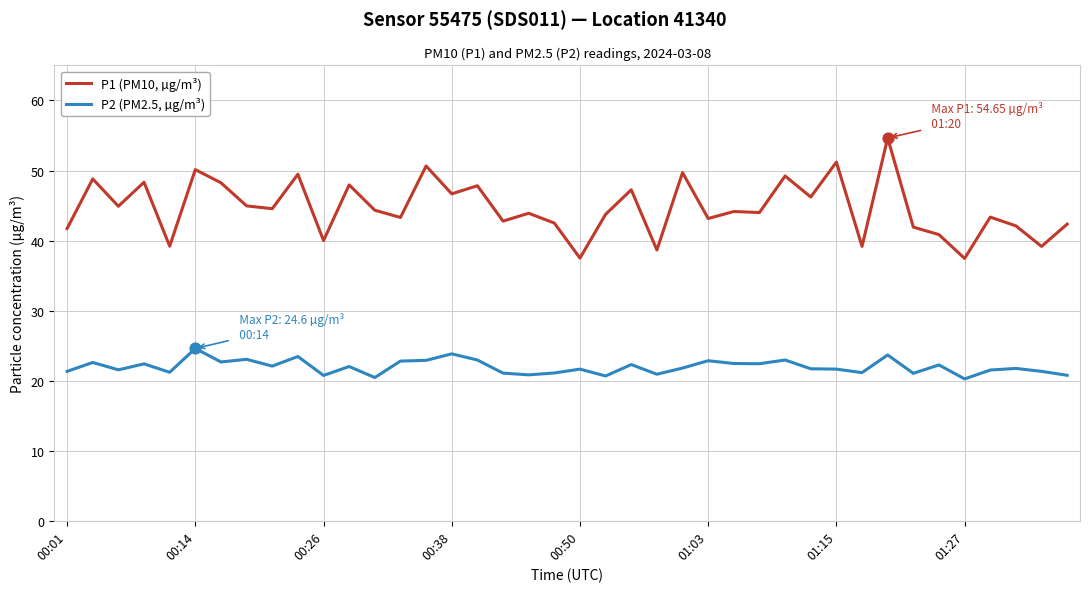

Which series has the widest spread of values?

P1 (PM10, µg/m³)